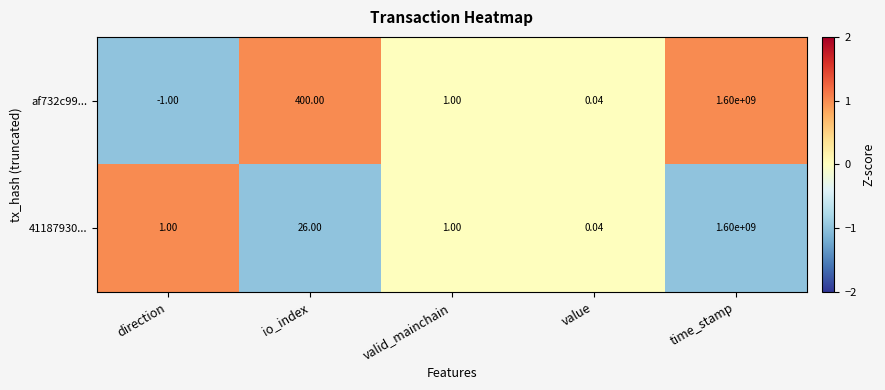

How many categories are shown in the chart?

5